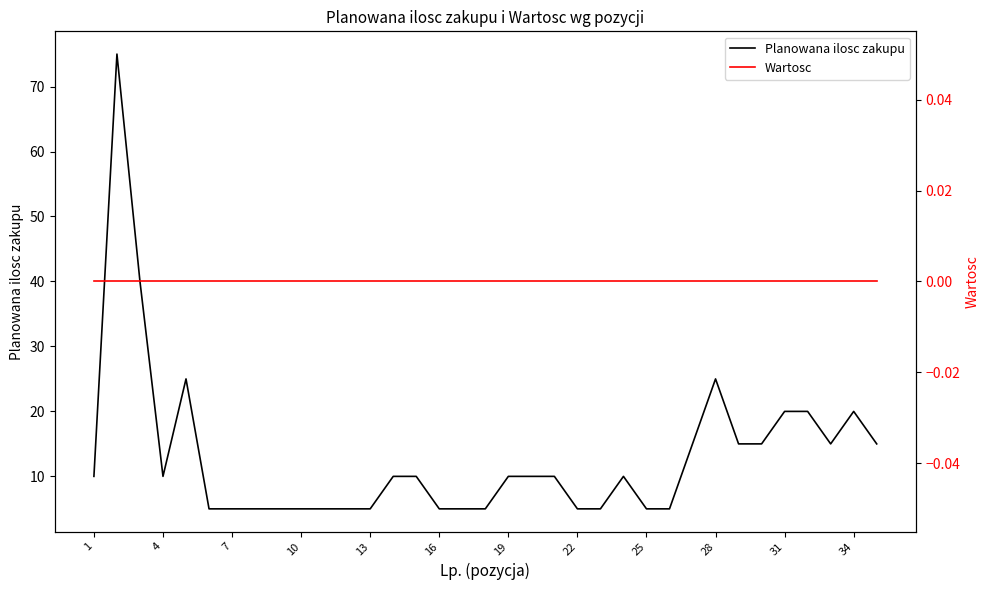

The value of Planowana ilosc zakupu at 26 is 8. True or false?

False